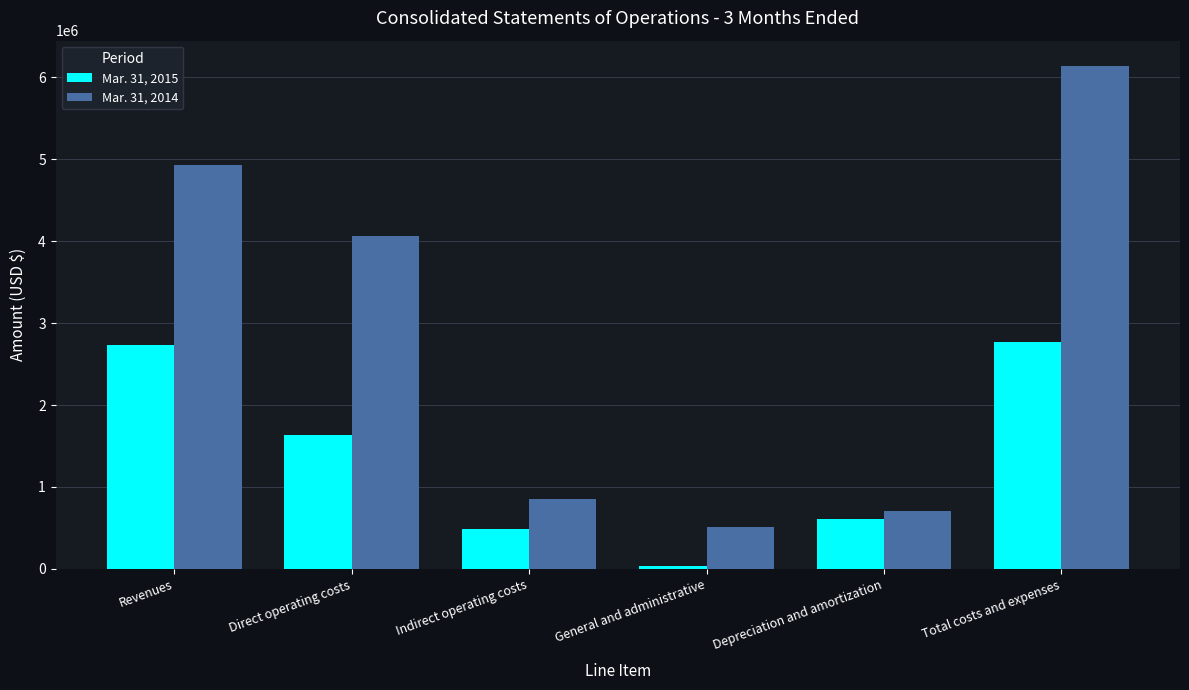

What position from the right is Direct operating costs?

5